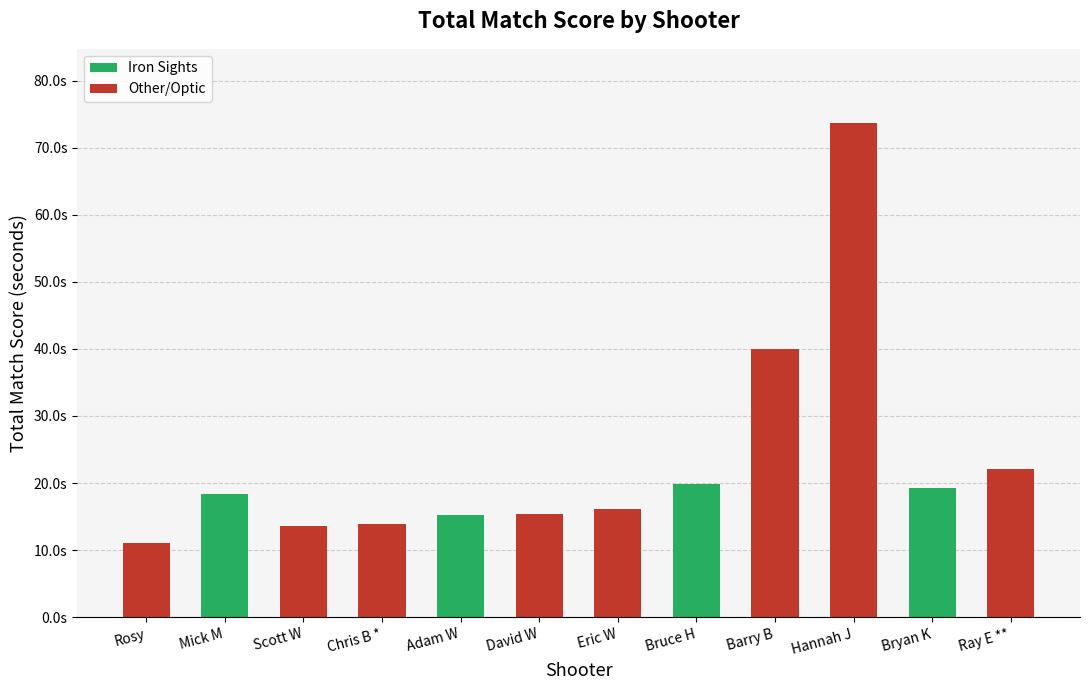

What is the label of the 2nd bar from the left?

Mick M